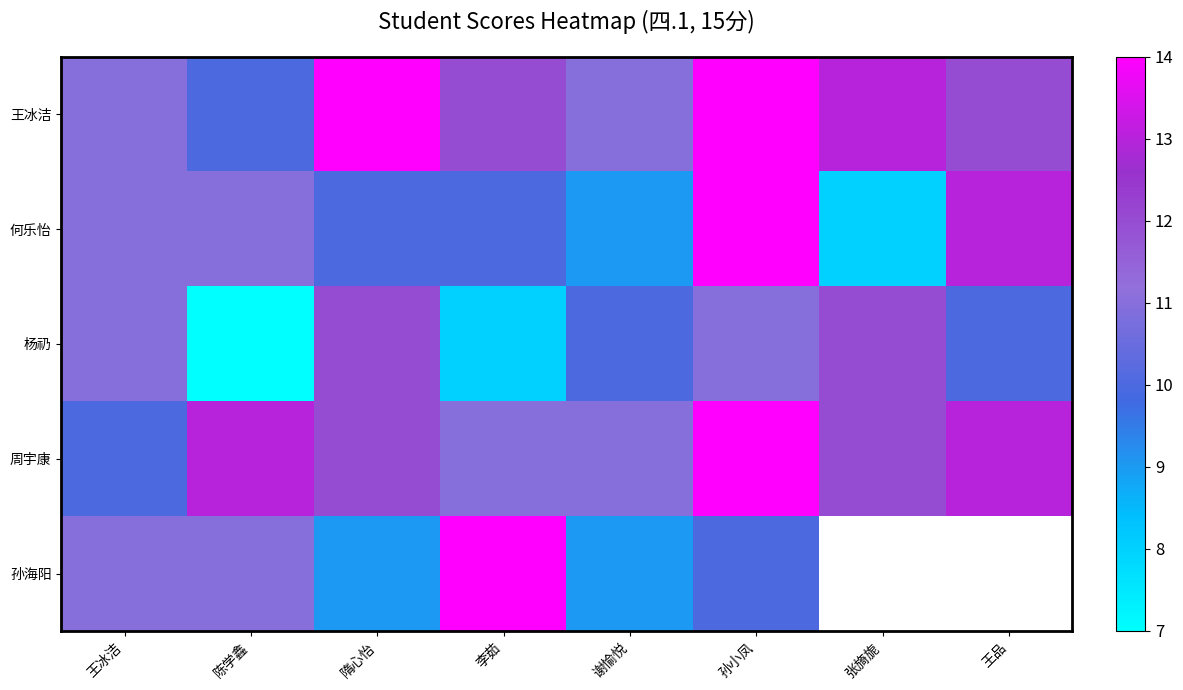

Which series changed the most between 王冰洁 and 陈学鑫?

杨礽